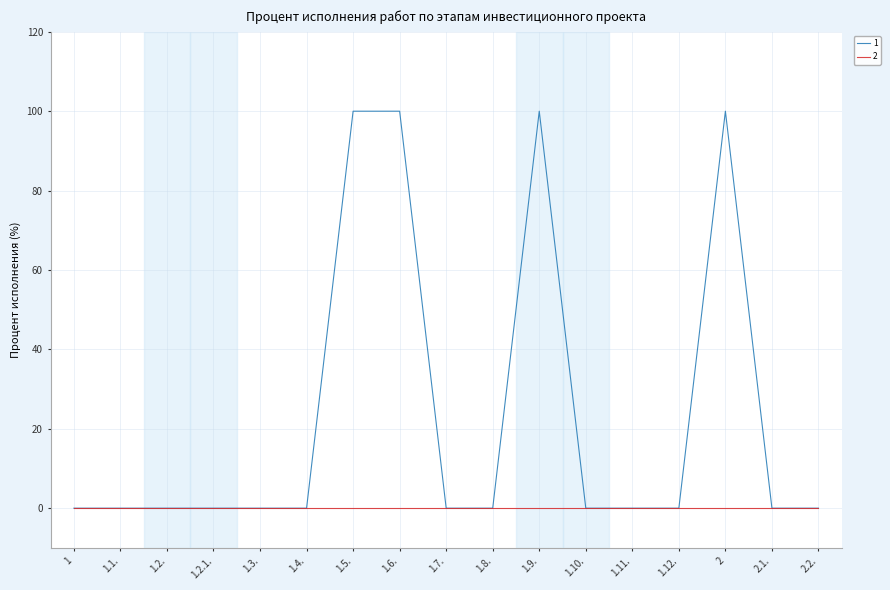

List the series in order of their peak value, lowest first.

2, 1